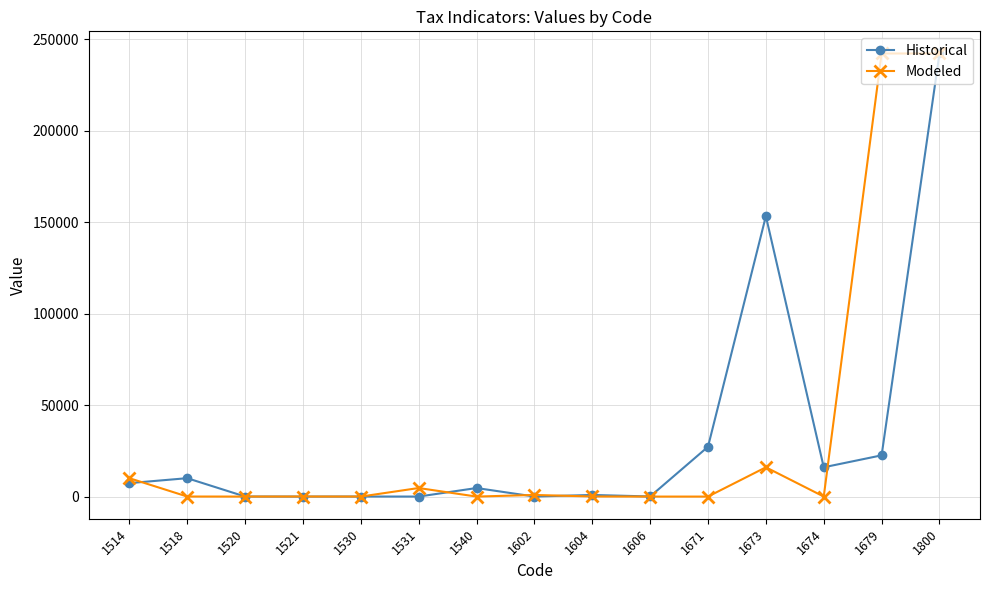

True or false: Modeled has more than 2 interior local peaks.

True